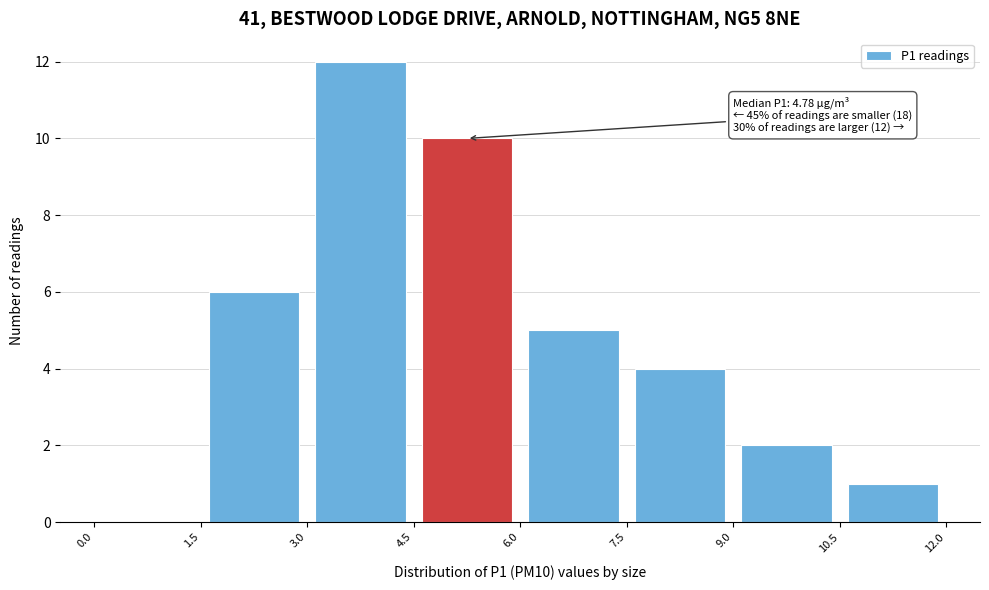

Over which range of the x-axis is the bar tallest?

3.0 to 4.5